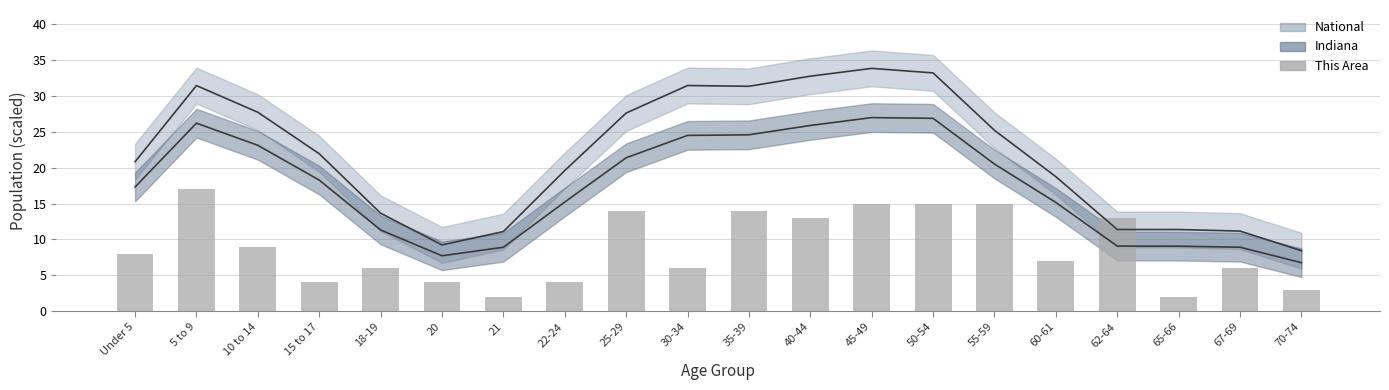

True or false: Indiana has a value of 8.9 at 21.

True